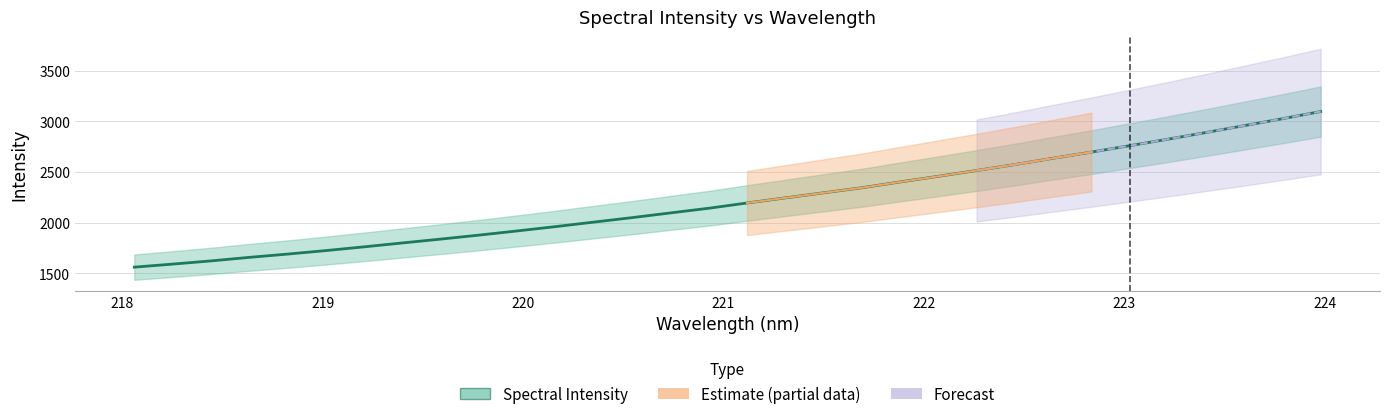

Reading left to right, transcribe all the data shown in this chart.

1561.6	1591.7	1623.2	1658.2	1690.4	1725.1	1762.0	1800.5	1838.4	1877.8	1919.1	1961.7	2006.2	2050.4	2096.8	2142.8	2194.8	2245.1	2295.2	2344.9	2402.3	2458.1	2515.2	2574.2	2636.0	2696.8	2760.0	2824.0	2890.4	2958.0	3026.3	3097.2